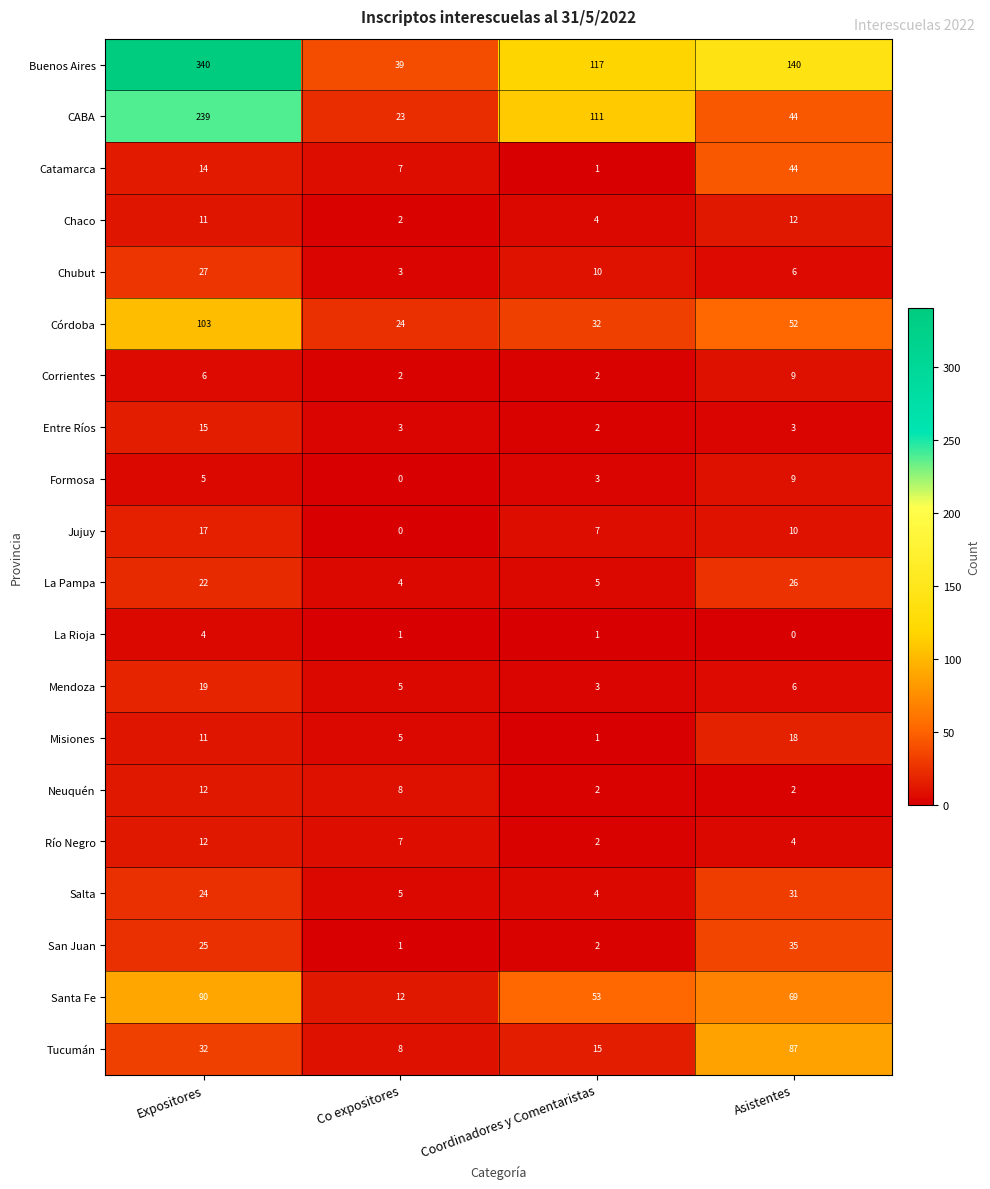

What is the approximate value of CABA at Co expositores, to the nearest 5?

25